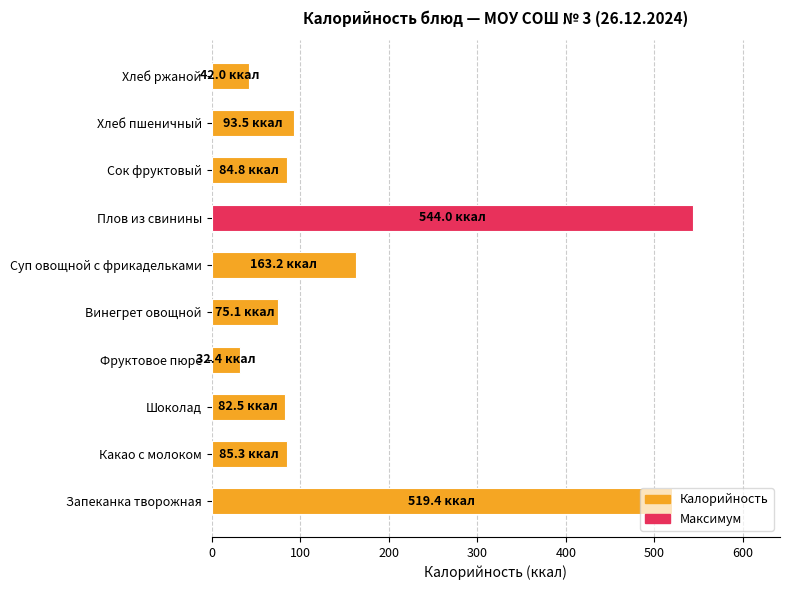

What is the difference between the values at Шоколад and Фруктовое пюре?

50.1